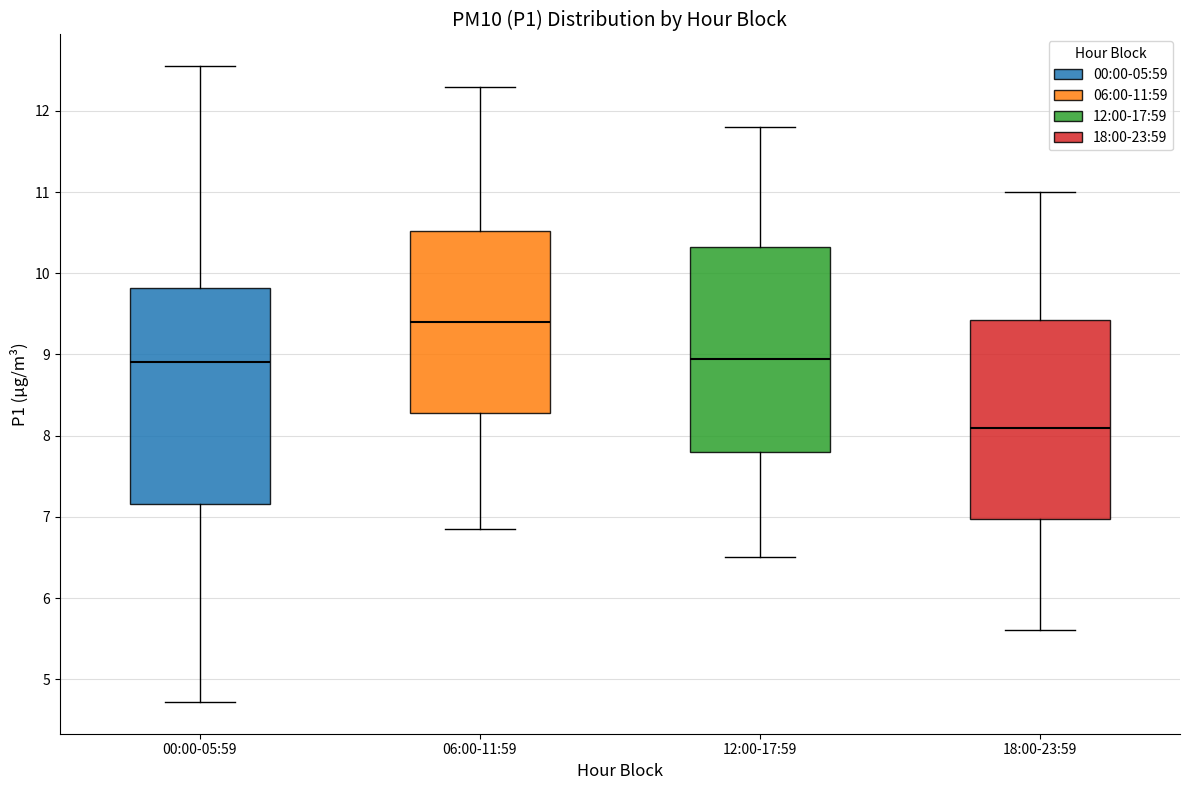

Which box has the lowest median line?

18:00-23:59